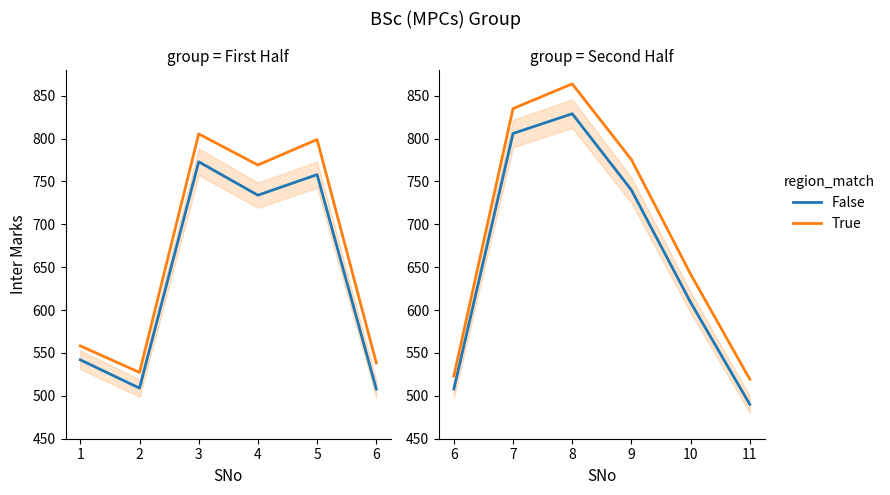

True or false: True has more than 2 interior local peaks.

False